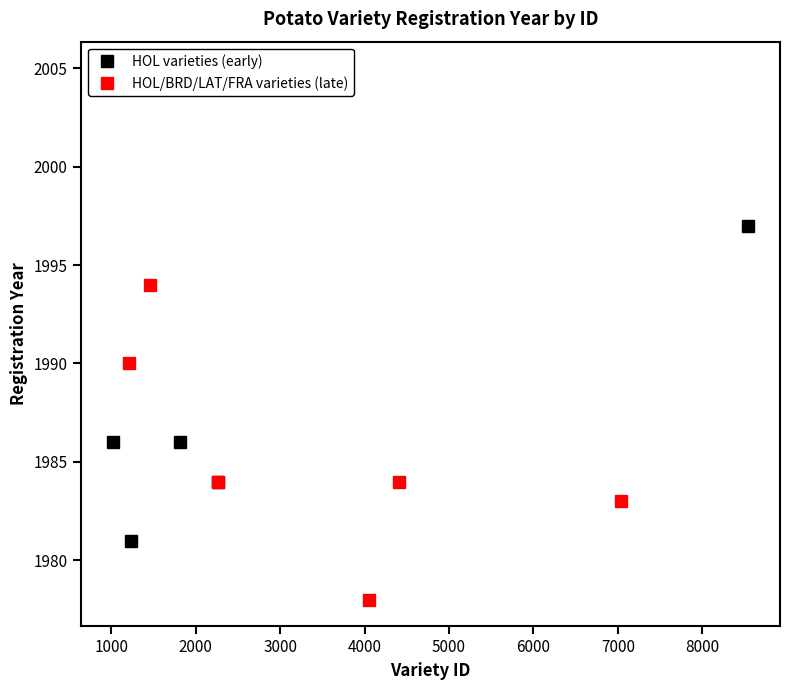

What is the minimum value for HOL/BRD/LAT/FRA varieties (late)?

1978